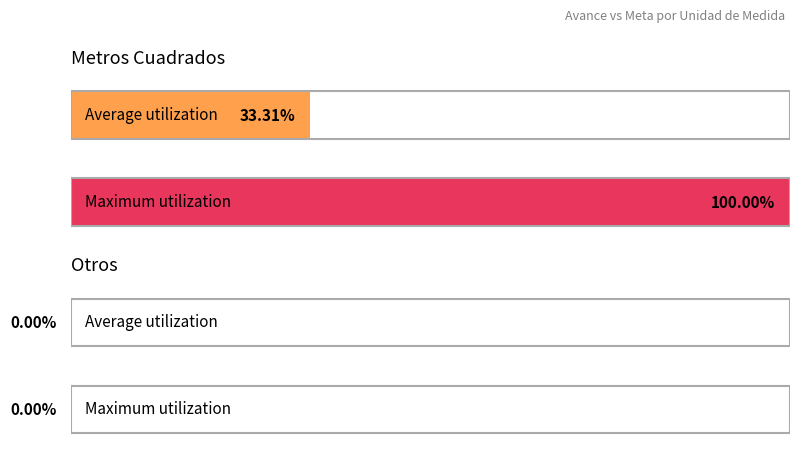

The value of Avance at Otros is -0.2. True or false?

False